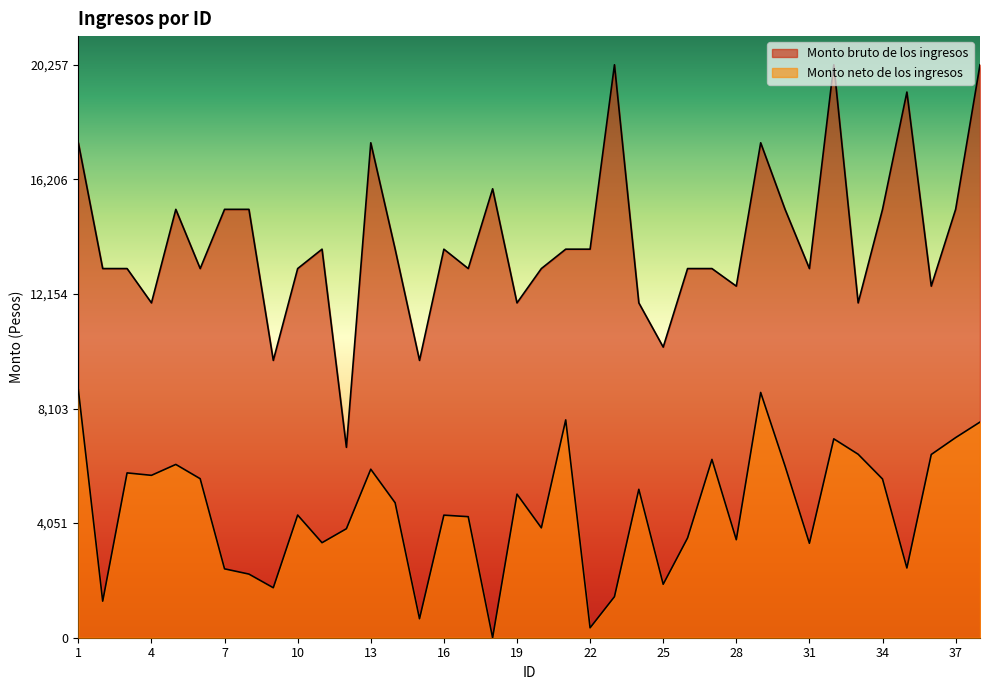

Reading left to right, transcribe all the data shown in this chart.

Monto bruto de los ingresos: 17499.4	13051.9	13051.9	11838.5	15145.8	13051.9	15145.8	15145.8	9805.2	13051.9	13737.7	6731.8	17499.4	13737.7	9805.2	13737.7	13051.9	15872.5	11838.5	13051.9	13737.7	13737.7	20257.8	11838.5	10275.7	13051.9	13051.9	12430.4	17499.4	15145.8	13051.9	20257.8	11838.5	15145.8	19293.1	12430.4	15145.8	20257.8
Monto neto de los ingresos: 8763.8	1292.4	5827.7	5741.6	6127.0	5621.9	2435.4	2250.1	1767.1	4336.7	3359.4	3853.8	5957.2	4771.3	671.4	4333.7	4279.6	1.0	5076.5	3884.4	7701.6	350.6	1450.7	5247.0	1889.9	3526.4	6304.8	3464.3	8671.7	6072.4	3339.0	7032.0	6486.9	5611.8	2465.4	6478.4	7075.3	7624.7